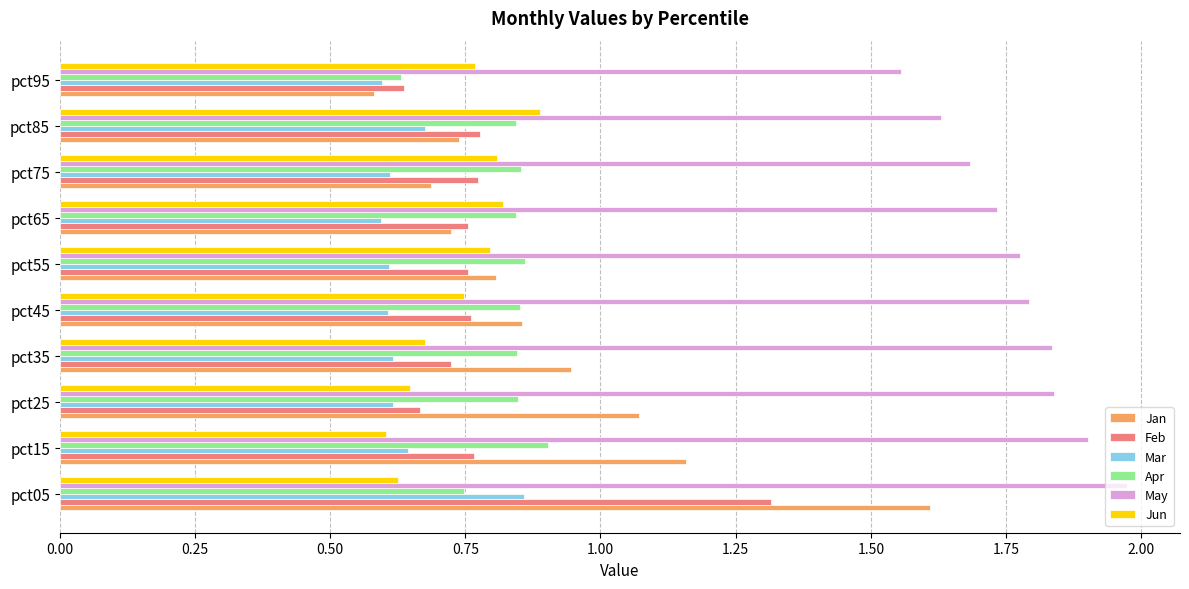

What is the total value across all series at pct45?

5.6